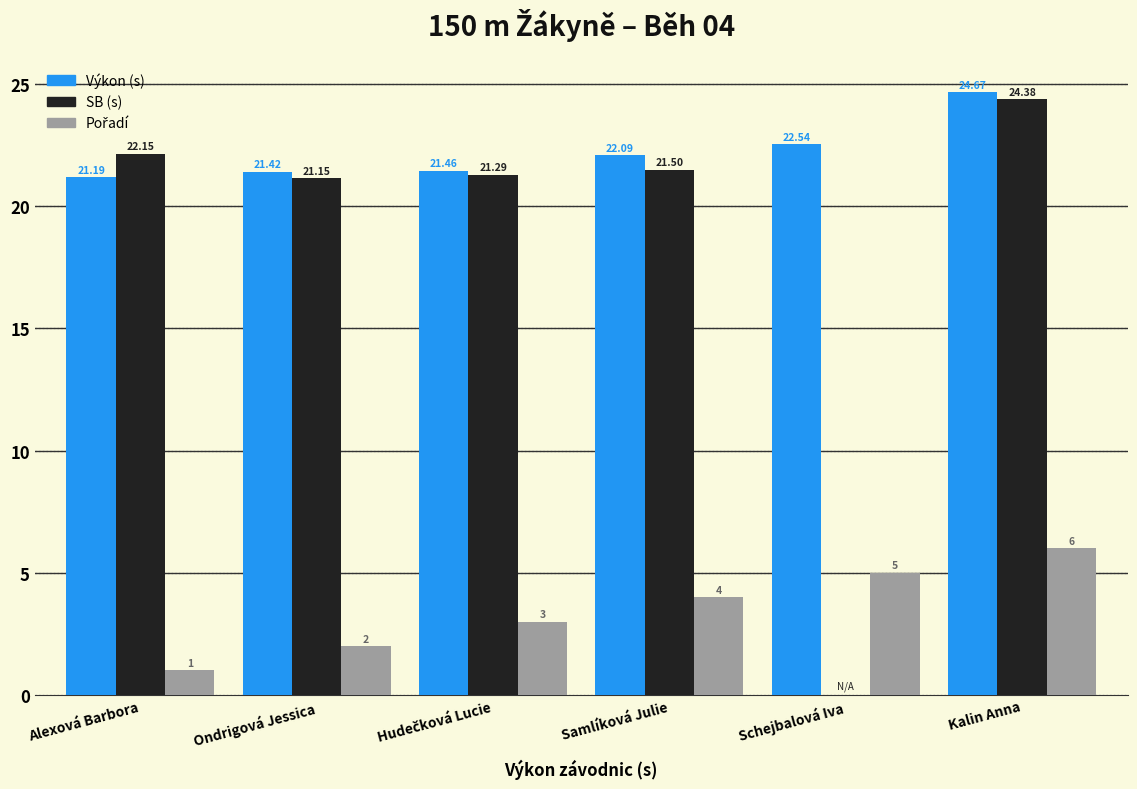

What is the total value across all series at Ondrigová Jessica?

44.6